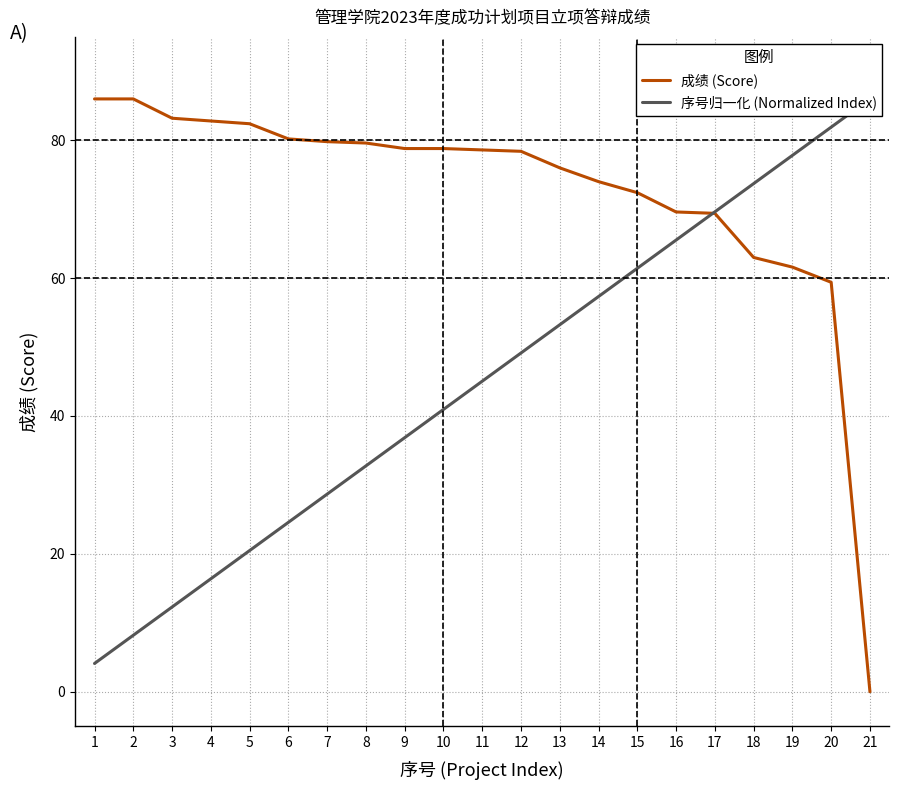

What is the spread (max minus min) of values at 19?

16.2